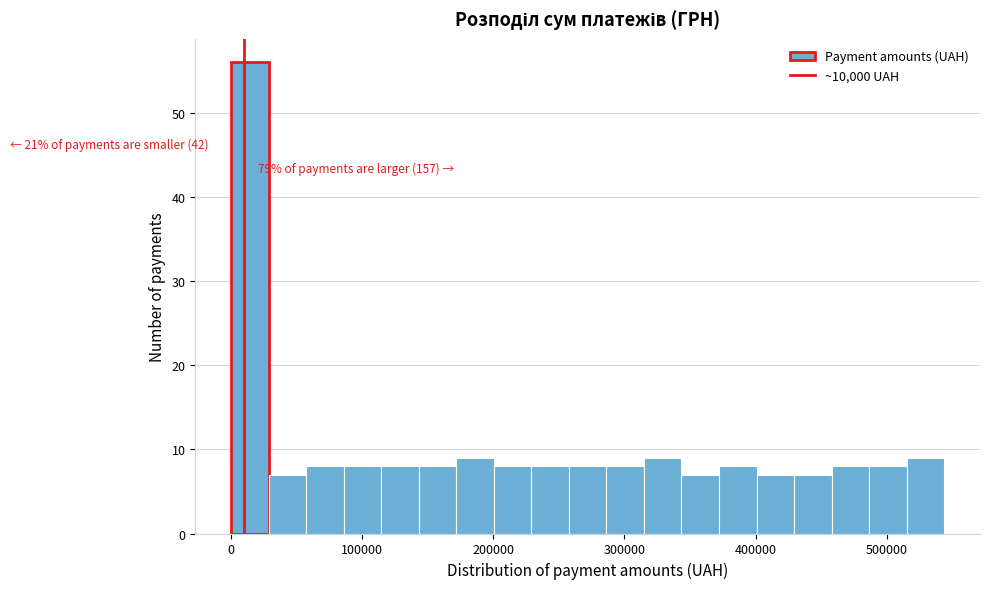

Read against the x-axis, roughly where is the centre of the tallest bar?

10000